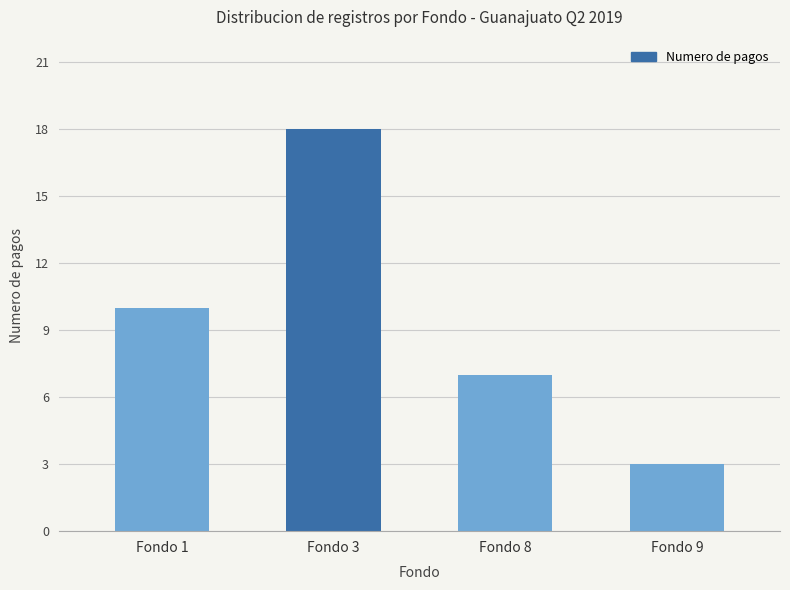

What is the change in value from Fondo 1 to Fondo 8?

-3